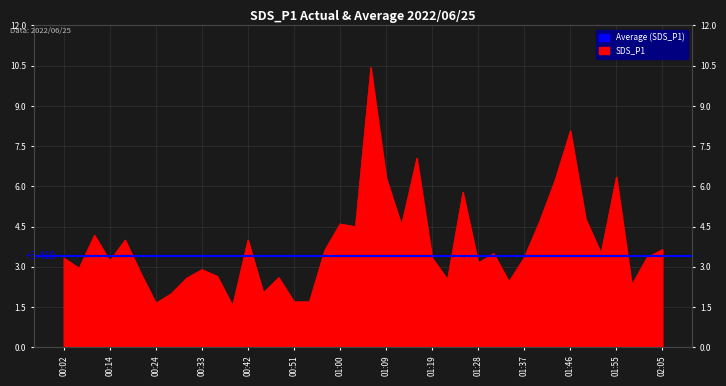

Reading left to right, extract all data points from this chart.

00:02=3.3	00:05=3.0	00:08=4.2	00:14=3.2	00:18=4.0	00:21=2.8	00:24=1.6	00:27=2.0	00:30=2.6	00:33=2.9	00:36=2.6	00:39=1.6	00:42=4.0	00:45=2.0	00:48=2.6	00:51=1.7	00:54=1.7	00:57=3.6	01:00=4.6	01:03=4.5	01:06=10.4	01:09=6.3	01:13=4.5	01:16=7.0	01:19=3.3	01:22=2.5	01:25=5.8	01:28=3.1	01:31=3.5	01:34=2.5	01:37=3.4	01:40=4.7	01:43=6.2	01:46=8.1	01:49=4.8	01:52=3.5	01:55=6.3	01:58=2.3	02:02=3.4	02:05=3.6